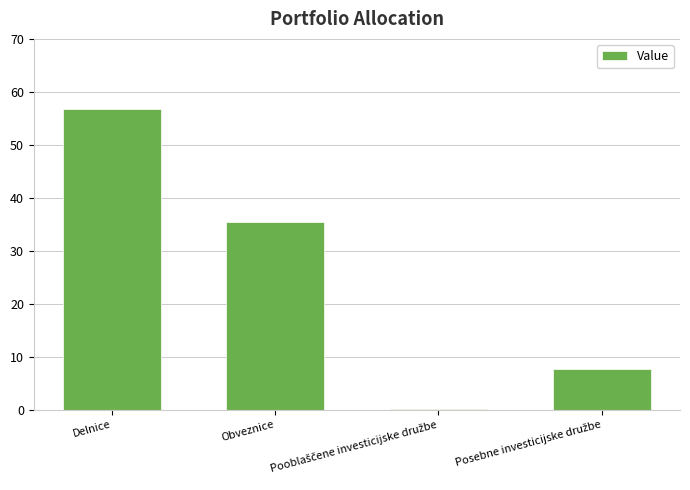

The value at Delnice is 23.9. True or false?

False